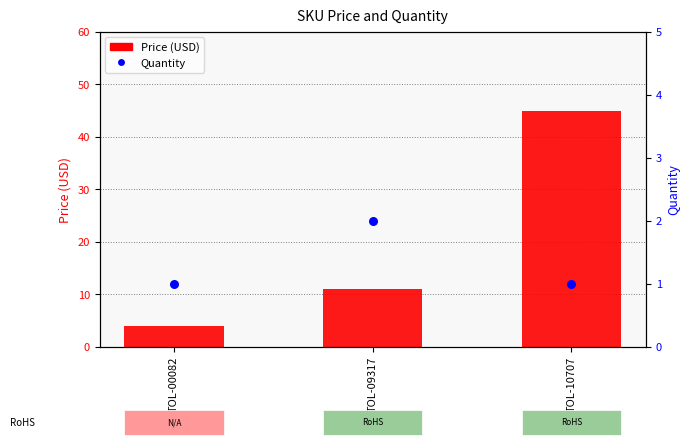

Is the value of Quantity at TOL-09317 greater than the value of Price (USD) at TOL-09317?

No